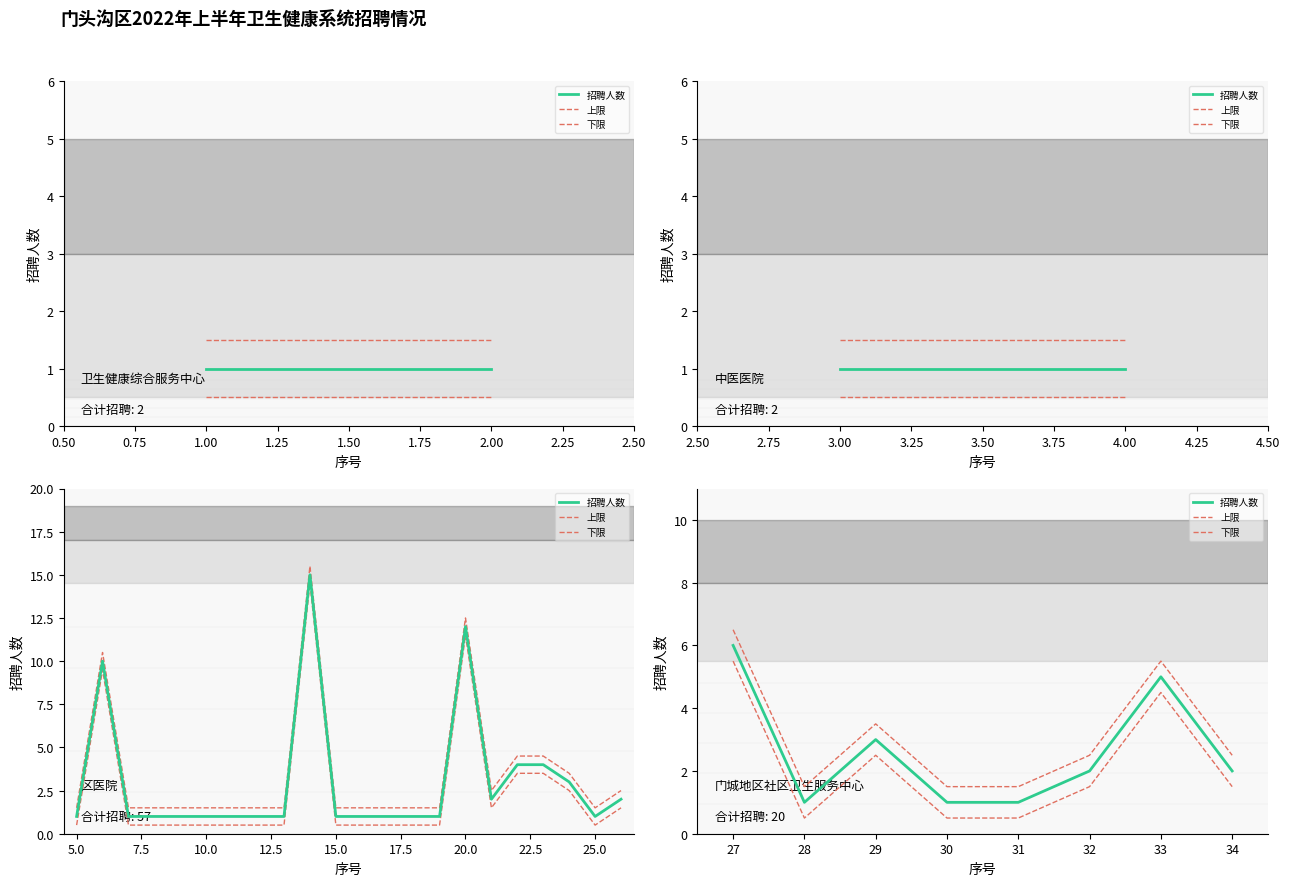

Rank the series by their average value, from lowest to highest.

下限, 招聘人数, 上限